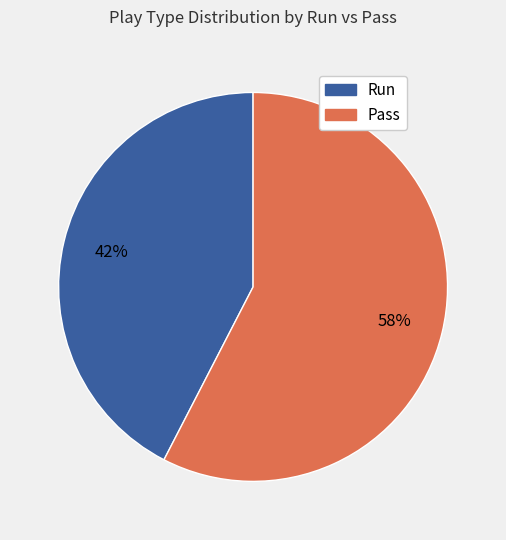

Is there any slice that represents more than half of the pie?

Yes